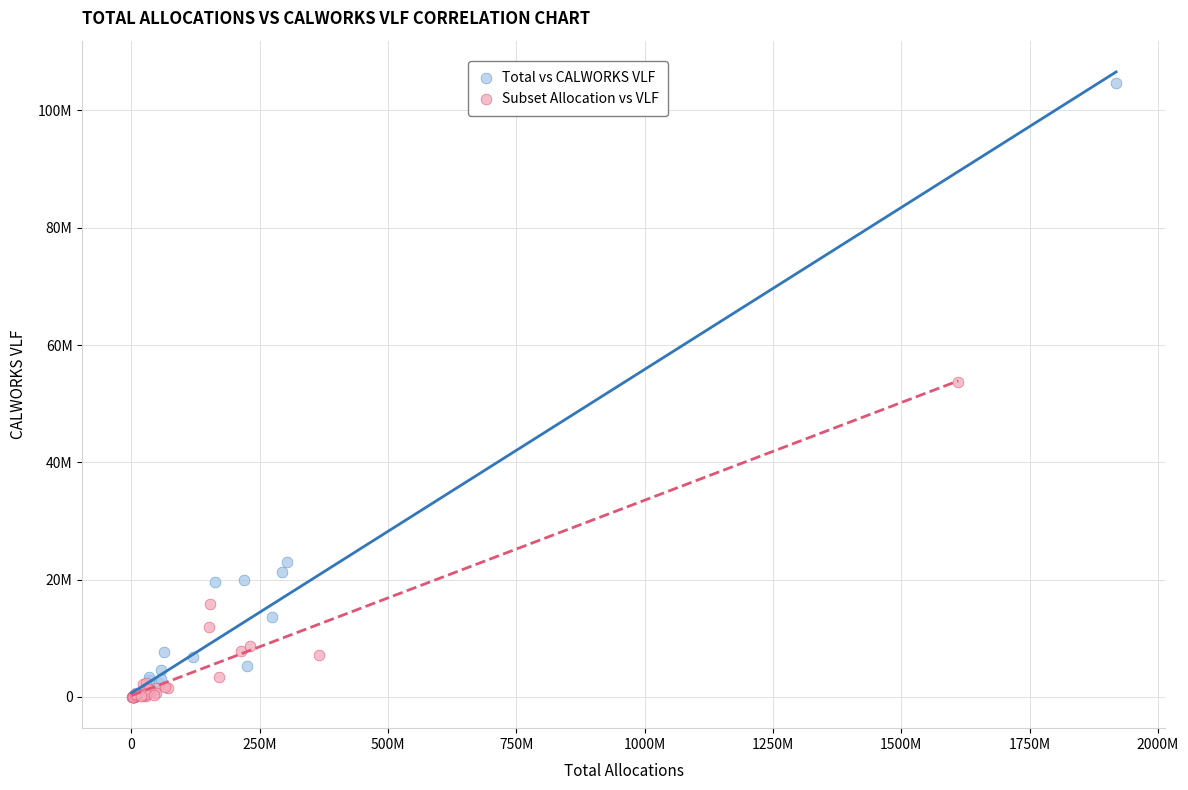

What are all the series names shown in the legend?

Total vs CALWORKS VLF, Subset Allocation vs VLF